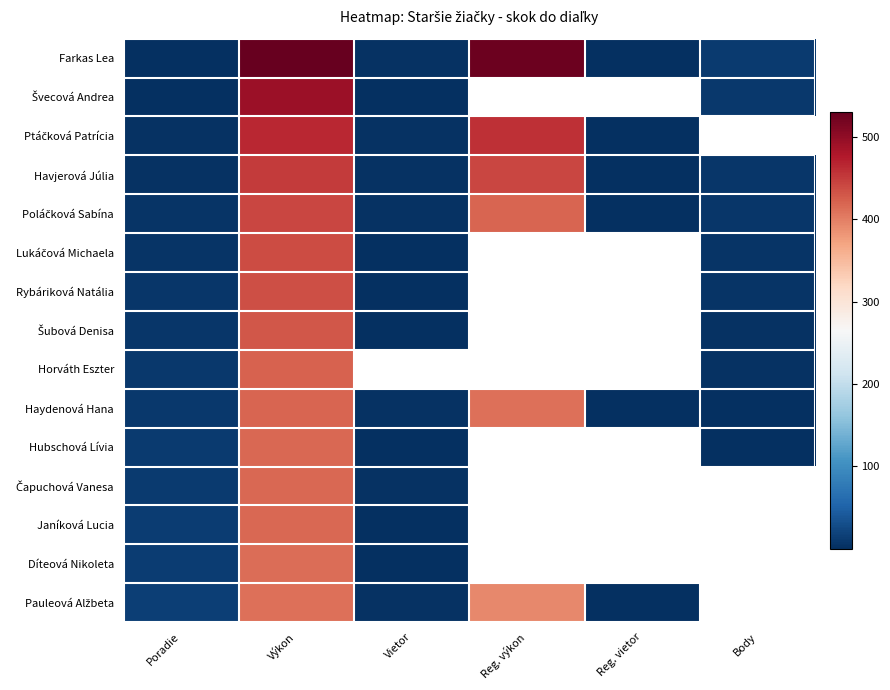

Which series has the largest range (max minus min)?

Farkas Lea